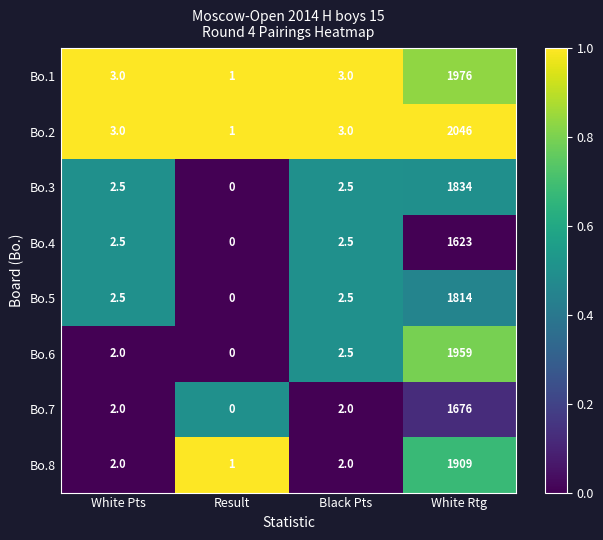

The value of Bo.4 at Result is 680.9. True or false?

False